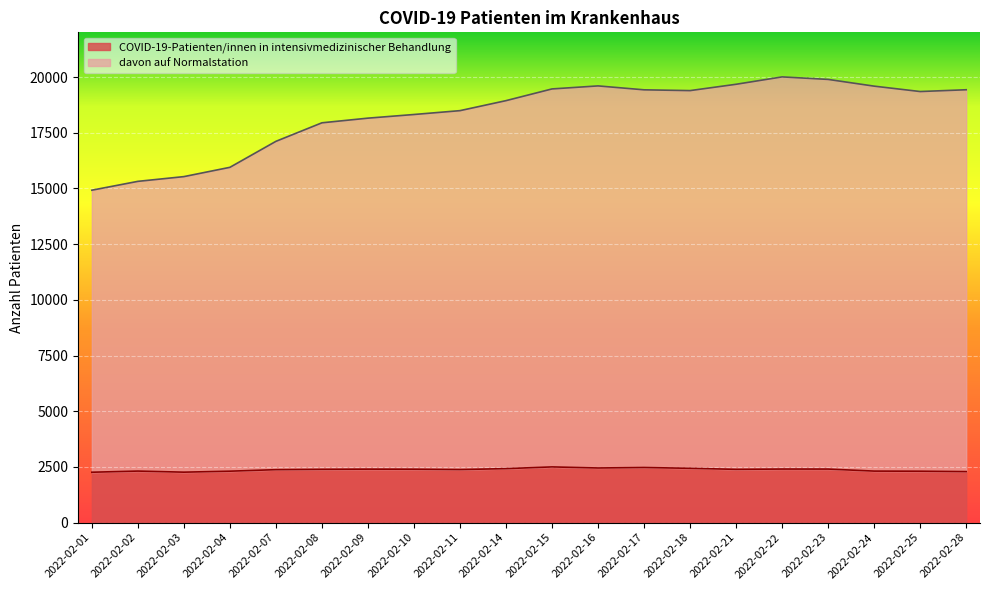

What are all the series names shown in the legend?

COVID-19-Patienten/innen in intensivmedizinischer Behandlung, davon auf Normalstation